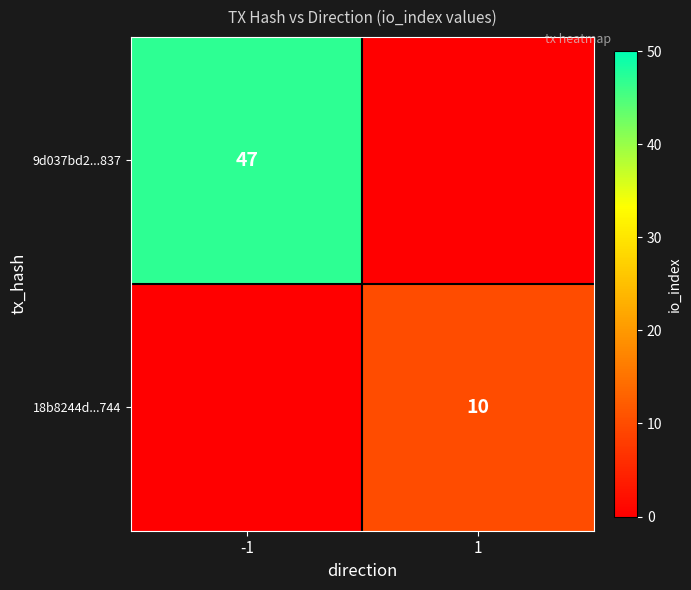

The value of 9d037bd2...837 at -1 is 12. True or false?

False